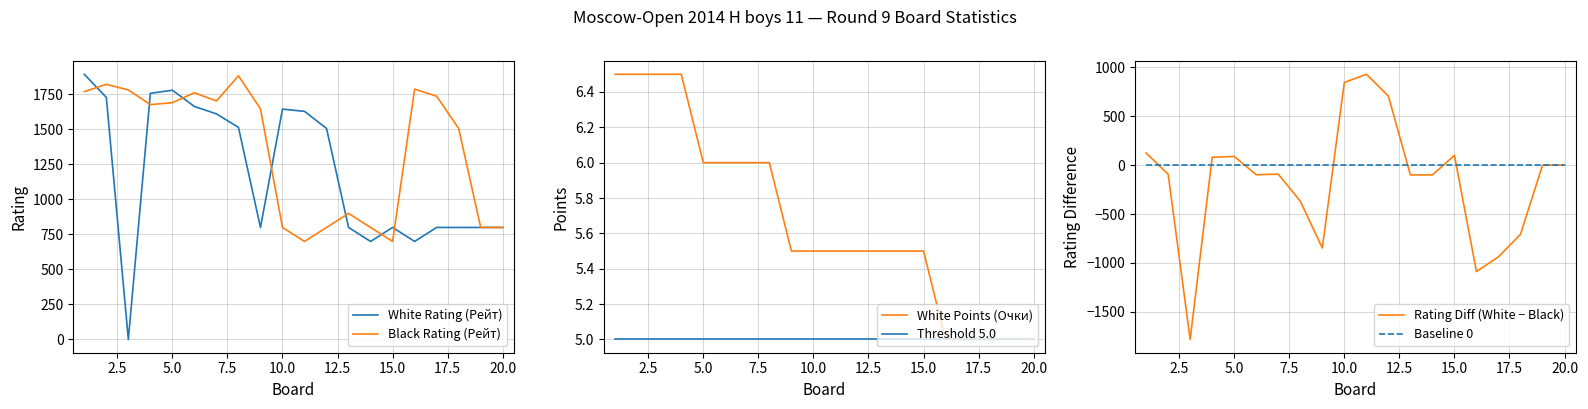

What is the approximate value of White Points (Очки) at 20.0?

5.0